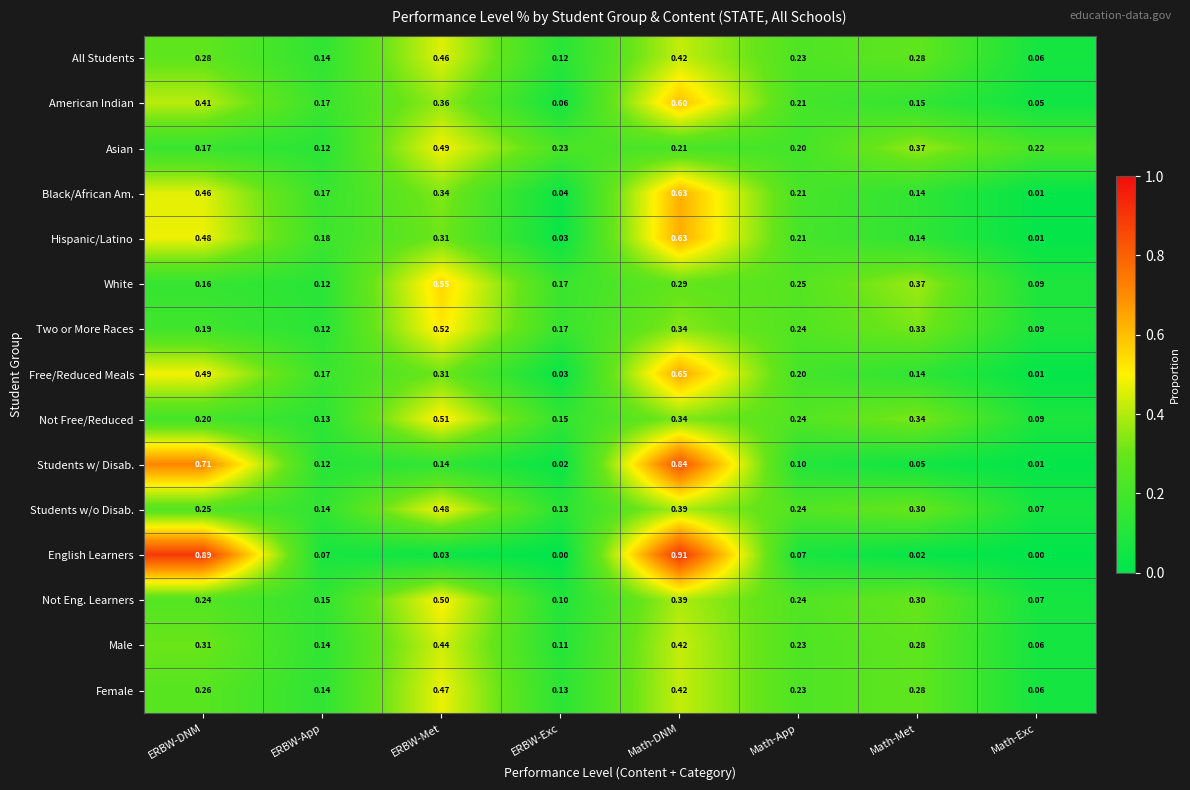

Is the value of Asian at Math-App greater than the value of English Learners at ERBW-DNM?

No